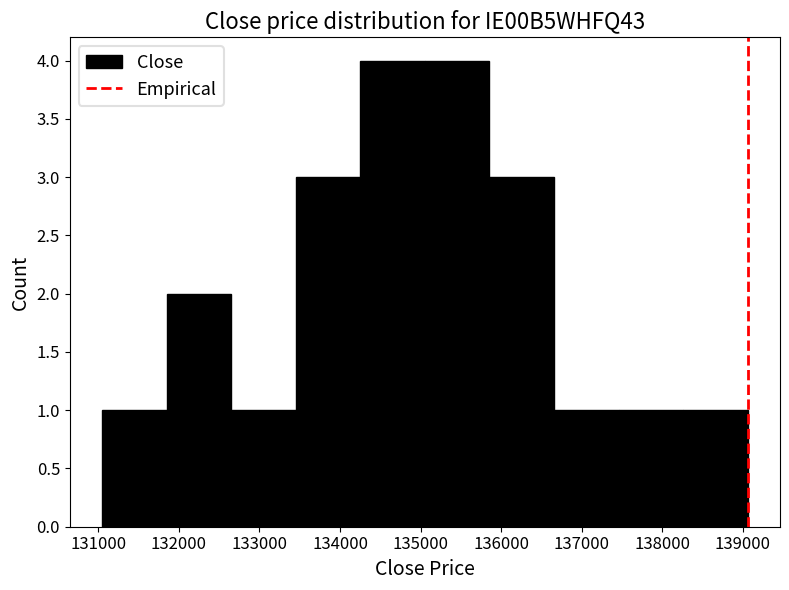

How tall is the bar that spans 132600 to 133500 on the x-axis? Neither the bar edges nor the heights are printed on the chart, so give them approximately, as read against the axes.

1